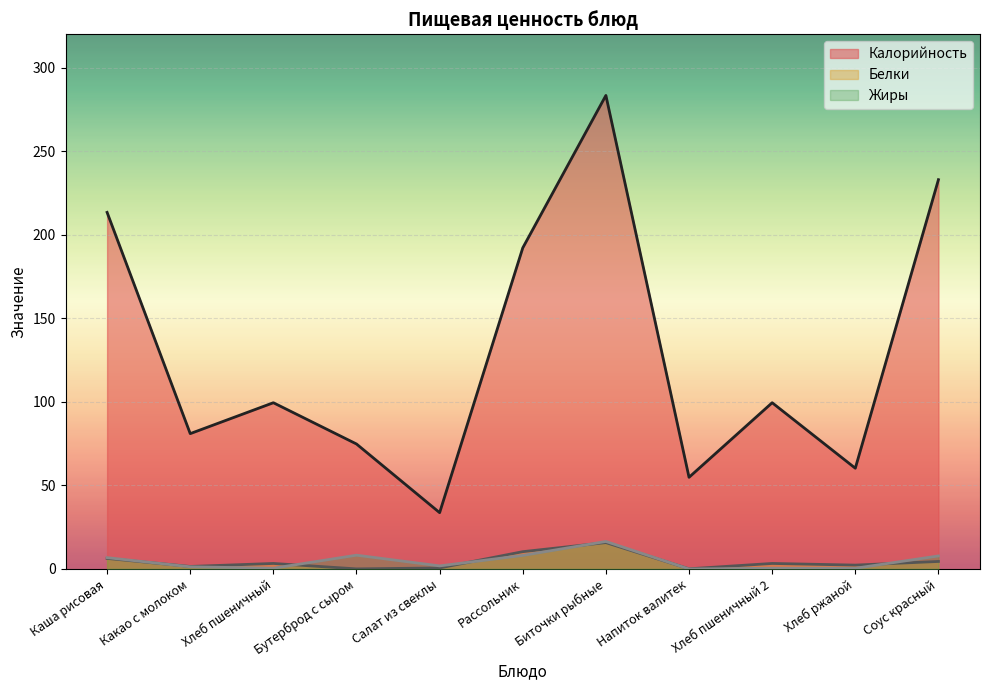

Count the number of categories in the chart.

11